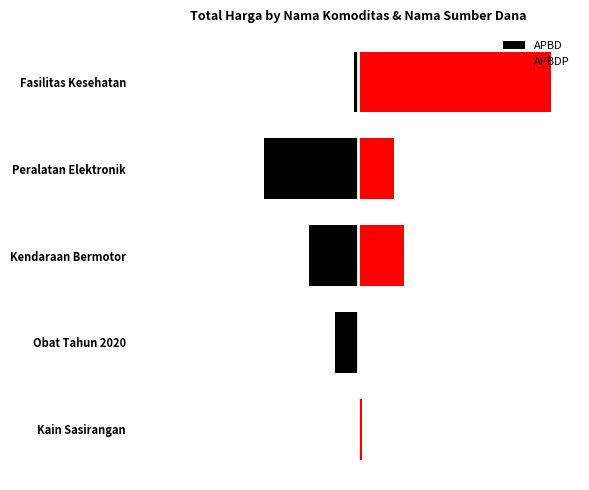

Which series has the largest total across all categories?

APBDP